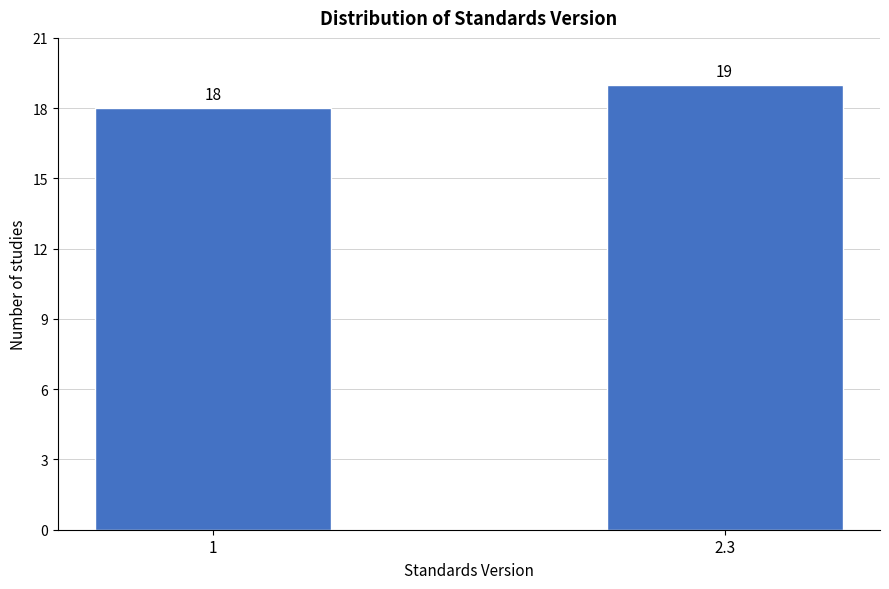

Reading left to right, list all the values displayed in this chart.

18	19